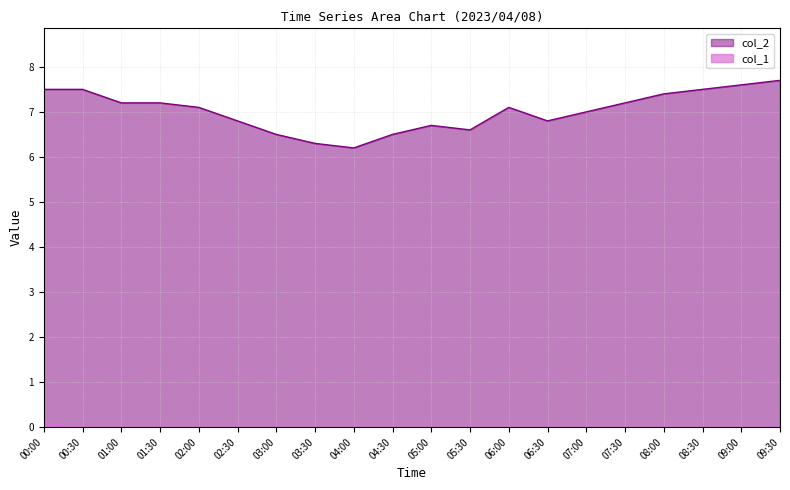

How many distinct data groups are displayed?

2